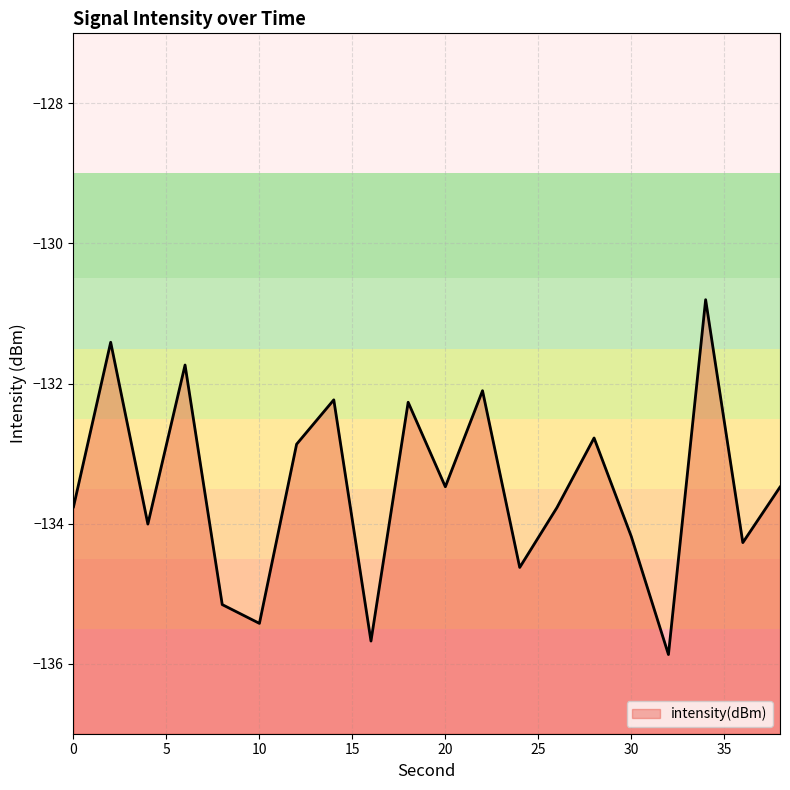

What is the minimum value shown in the chart?

-135.9